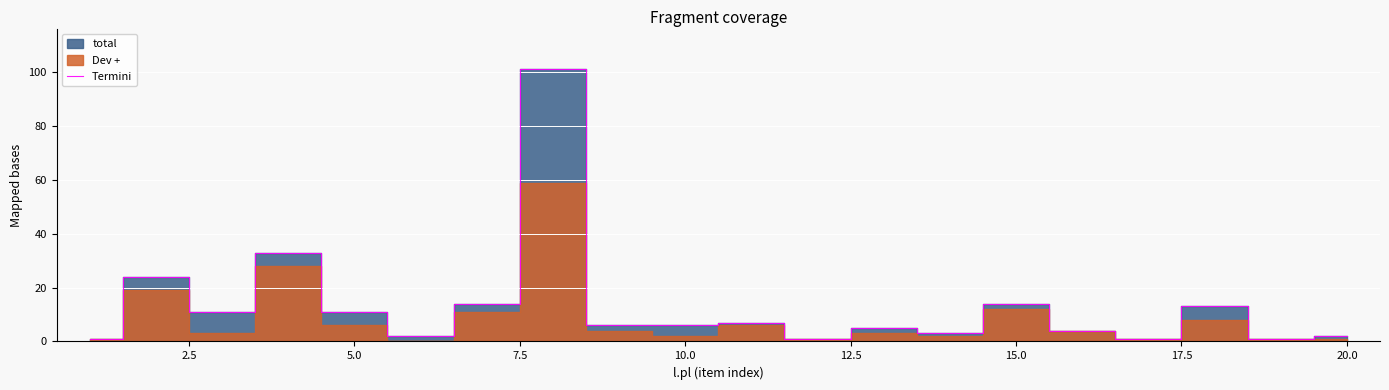

True or false: Termini has a value of 5 at 5.0.

False